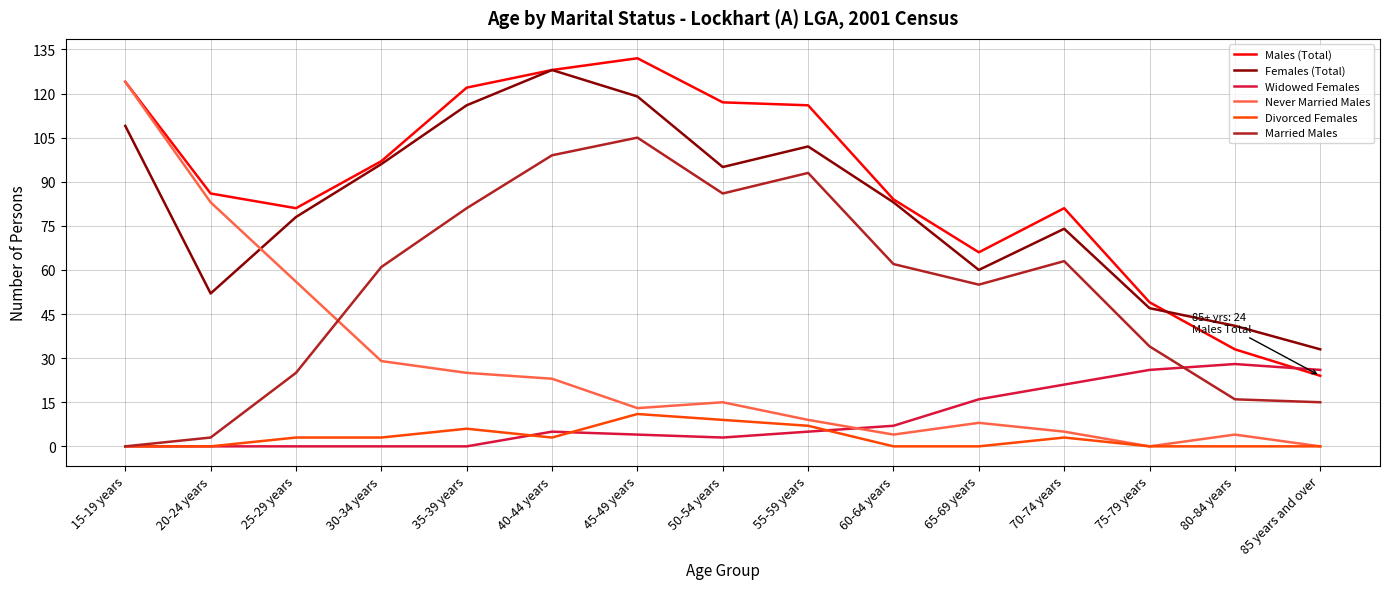

What is the total value across all series at 75-79 years?

156